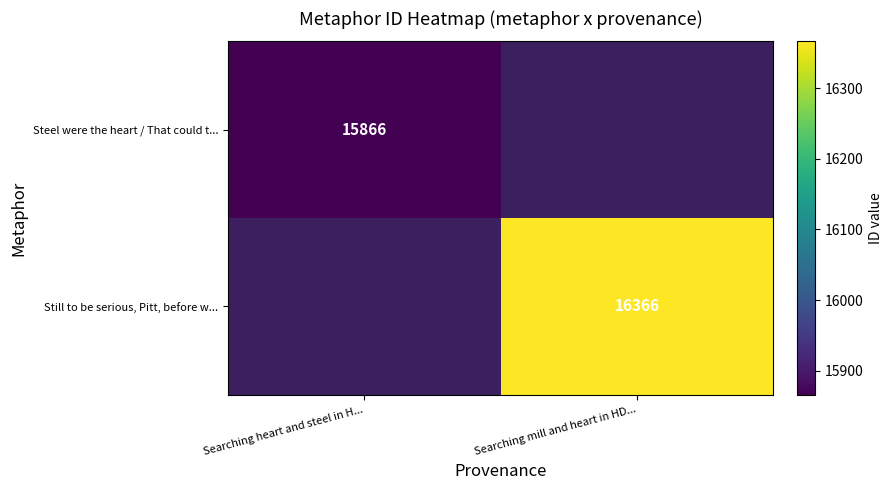

True or false: Steel were the heart / That could t... has a value of 15866 at Searching heart and steel in H....

True